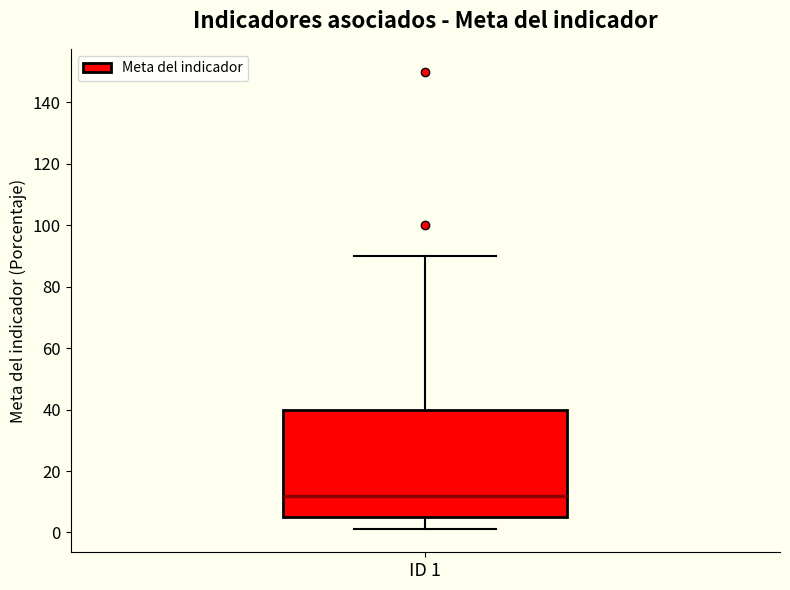

Read this box plot against the y-axis: the position of the median line, the range covered by the box, and the ends of both whiskers. The values are not printed on the chart, so give them approximately, as read against the axis.

median 12, box 6 to 40, whiskers 2 to 90